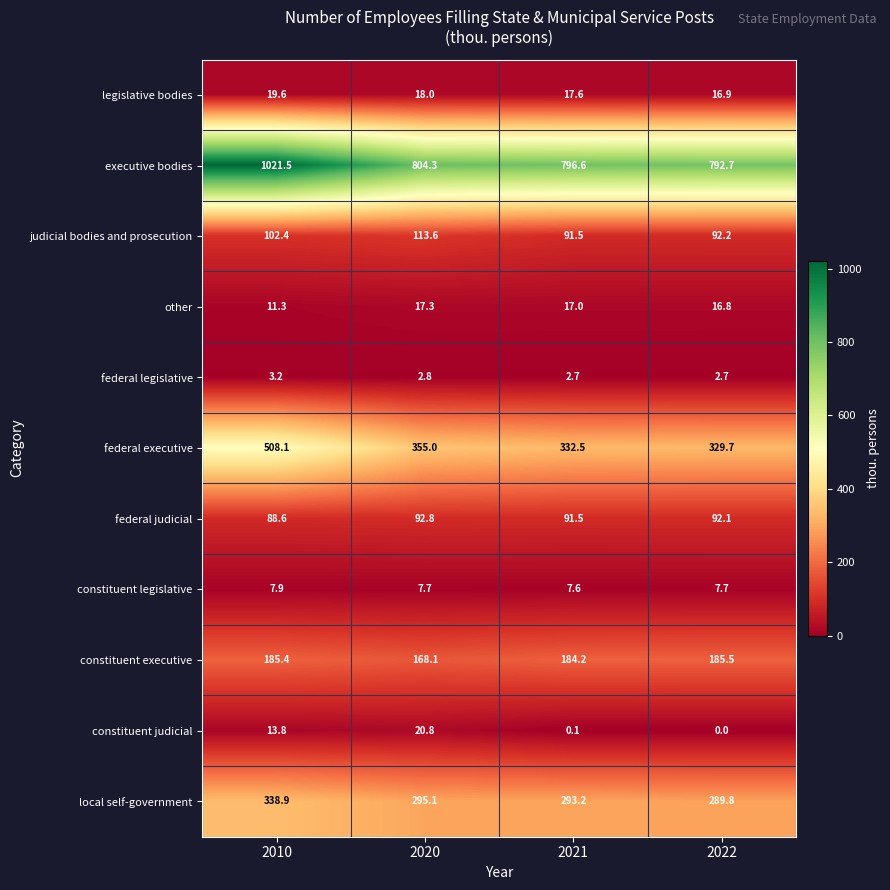

What is the sum of the constituent executive values at 2020 and 2021?

352.3